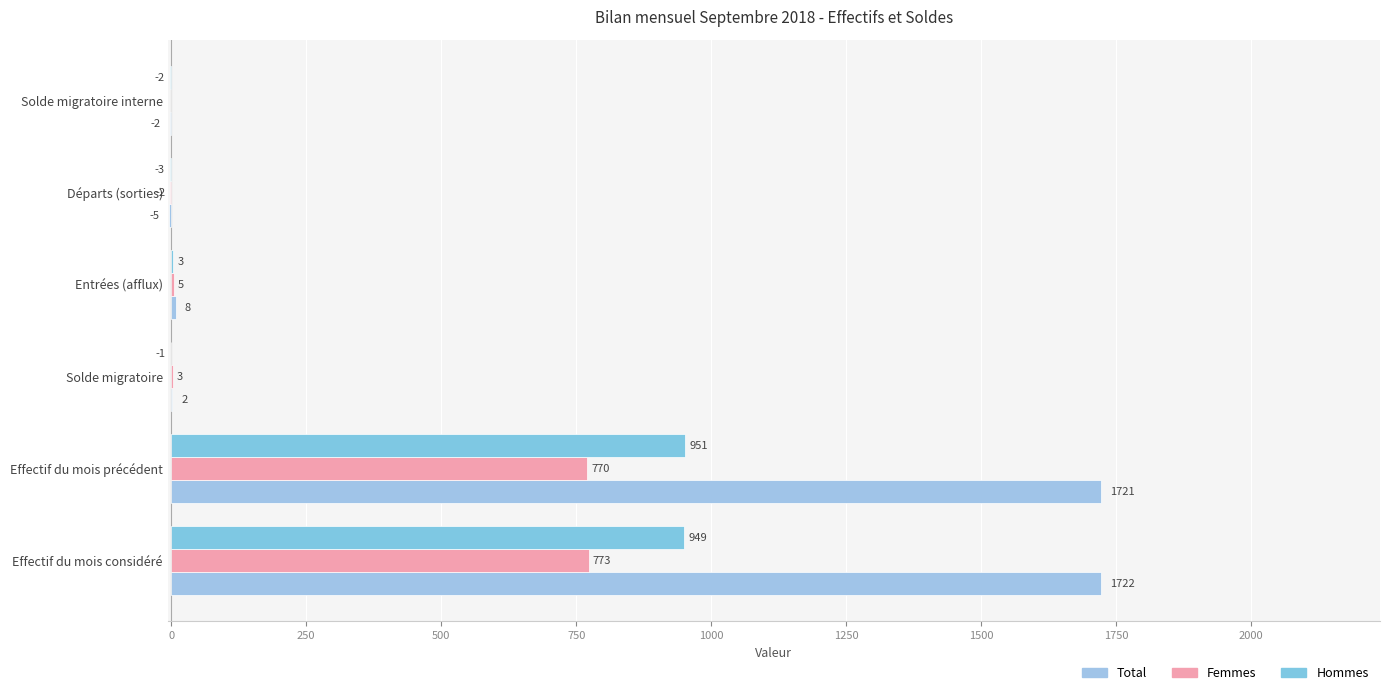

Count the number of categories in the chart.

6